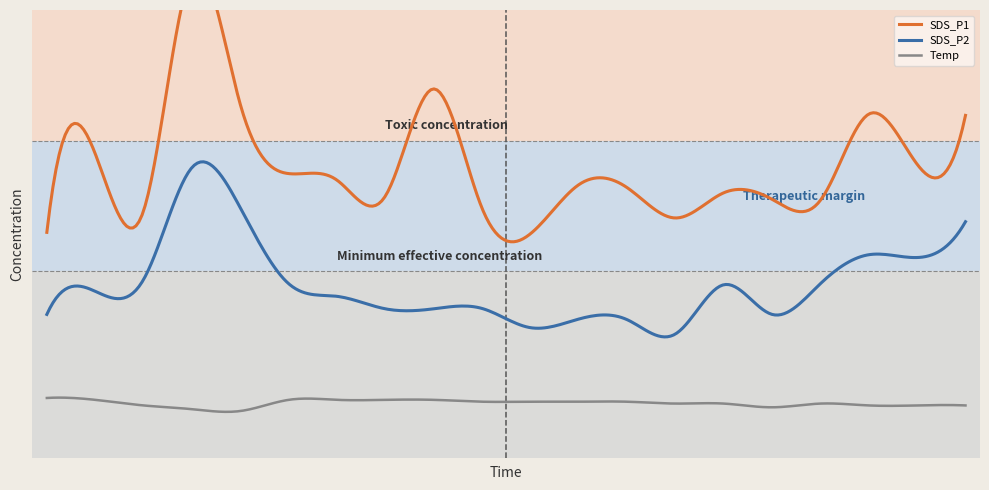

True or false: SDS_P2 and Temp cross at least once.

False